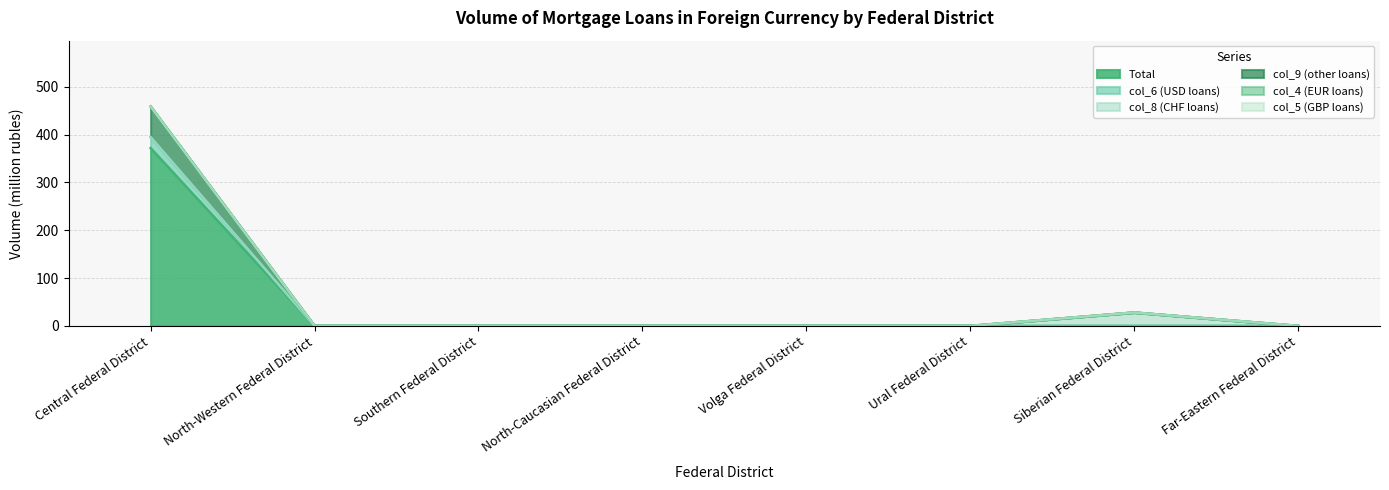

Rank the categories by col_9 (other loans) value from highest to lowest.

Central Federal District, Siberian Federal District, North-Western Federal District, Southern Federal District, North-Caucasian Federal District, Volga Federal District, Ural Federal District, Far-Eastern Federal District